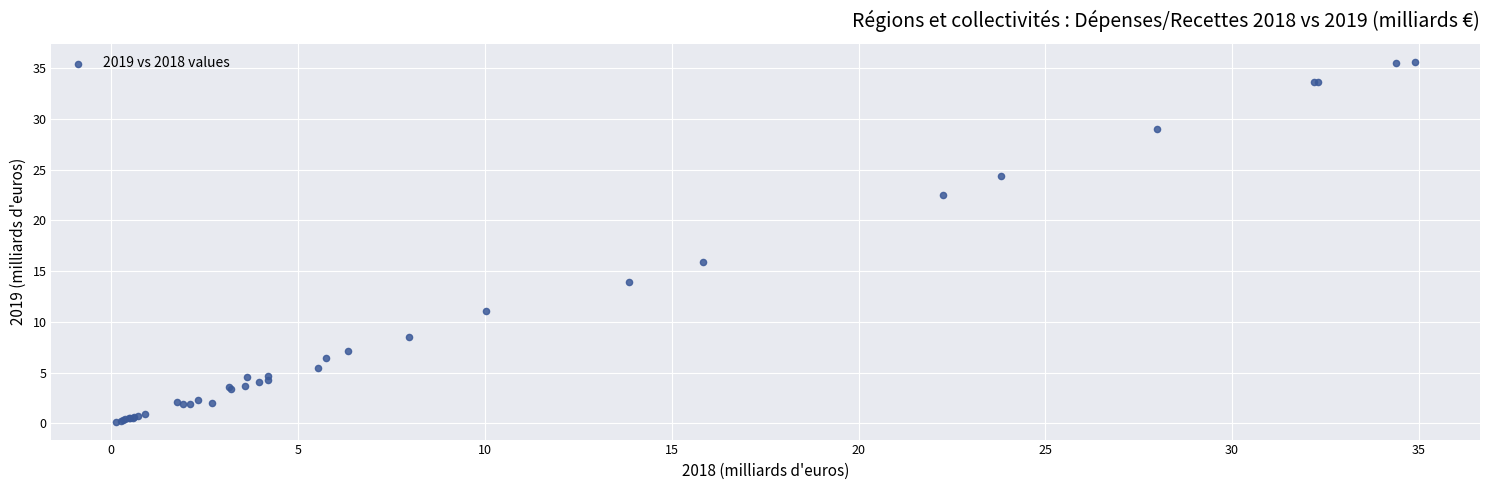

What Y value in the scatter plot is closest to 17?

15.9